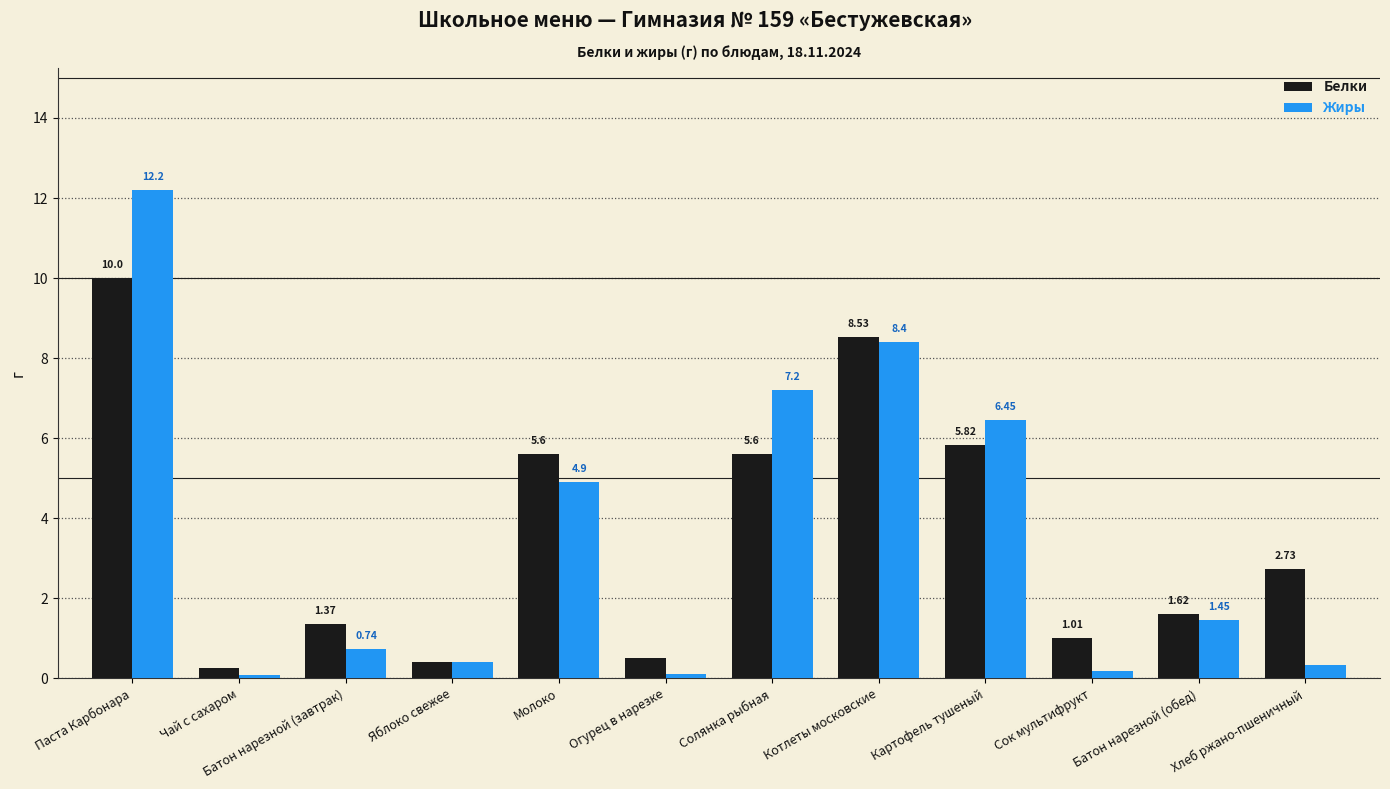

How many data points in Жиры are above 1?

6